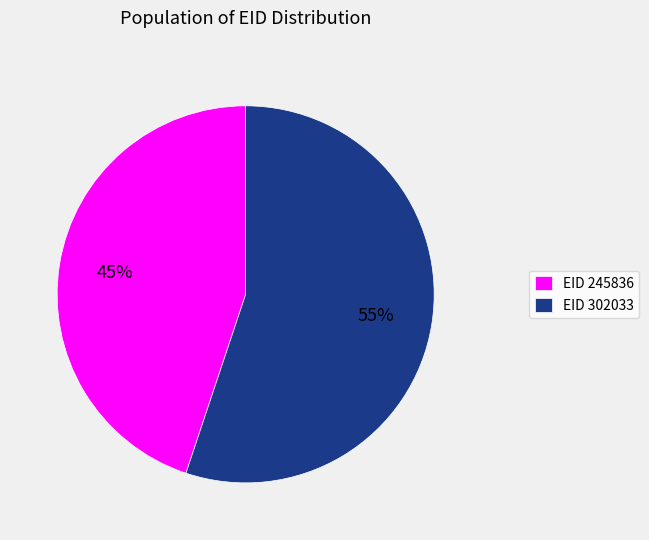

To the nearest percent, what is the average slice percentage?

50%